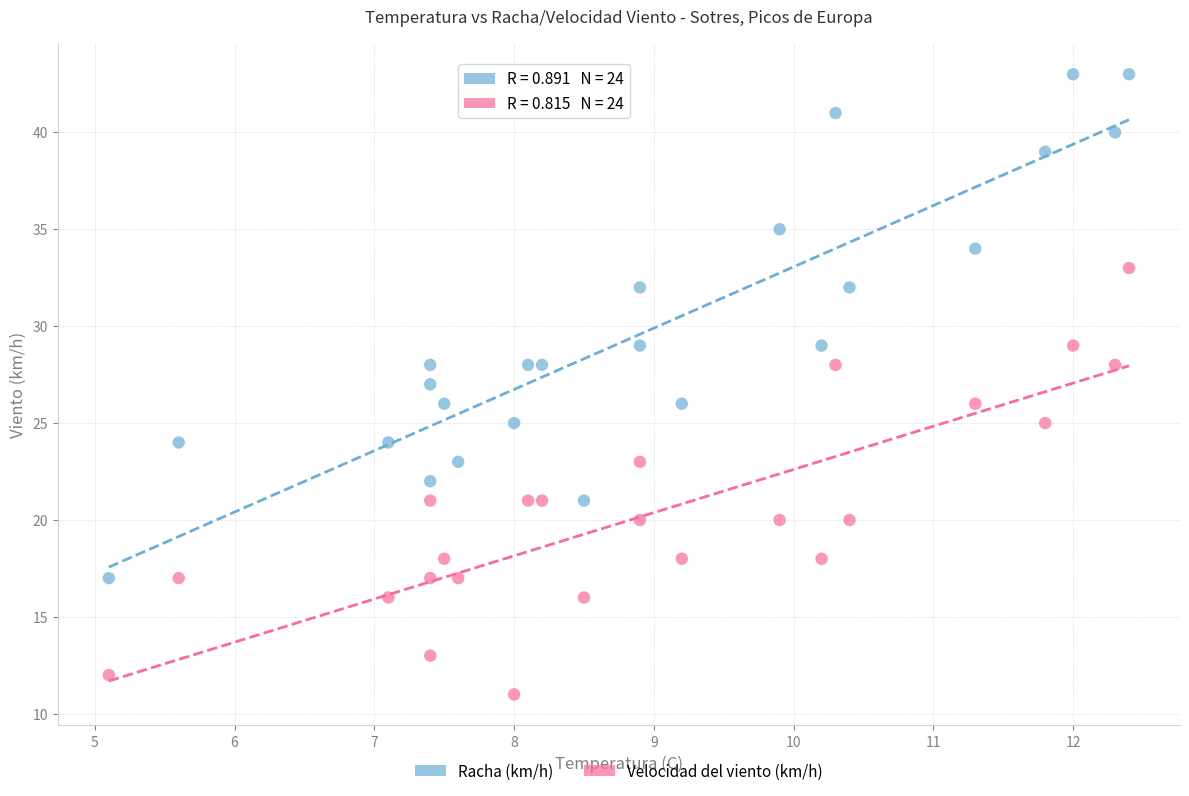

Which series reaches the minimum Y coordinate?

Velocidad del viento (km/h)